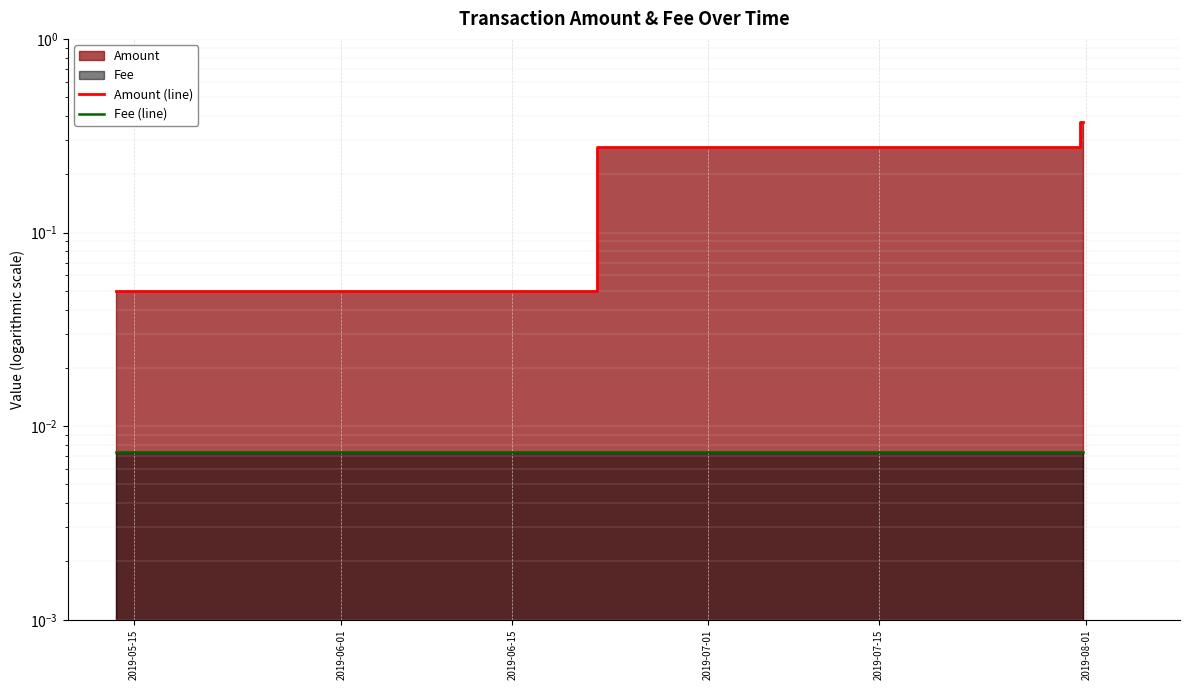

Which series changed the most between 2019-06-15 and 2019-07-01?

Amount (line)